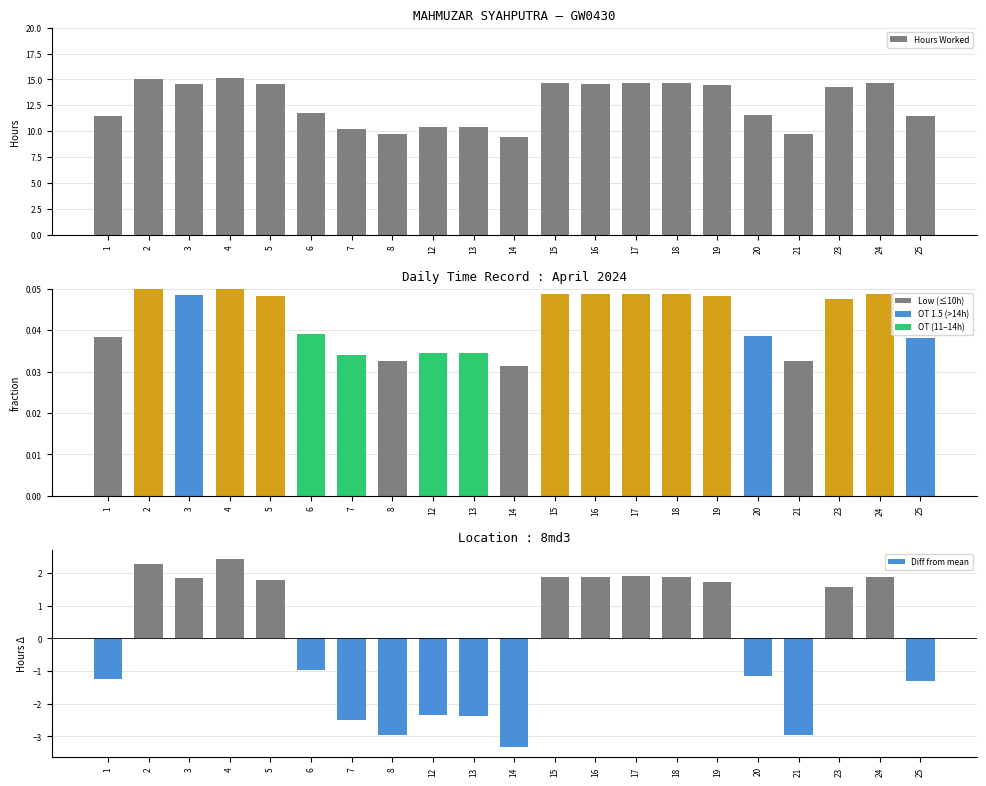

Is it true that Diff from mean equals -3.0 at 8?

True